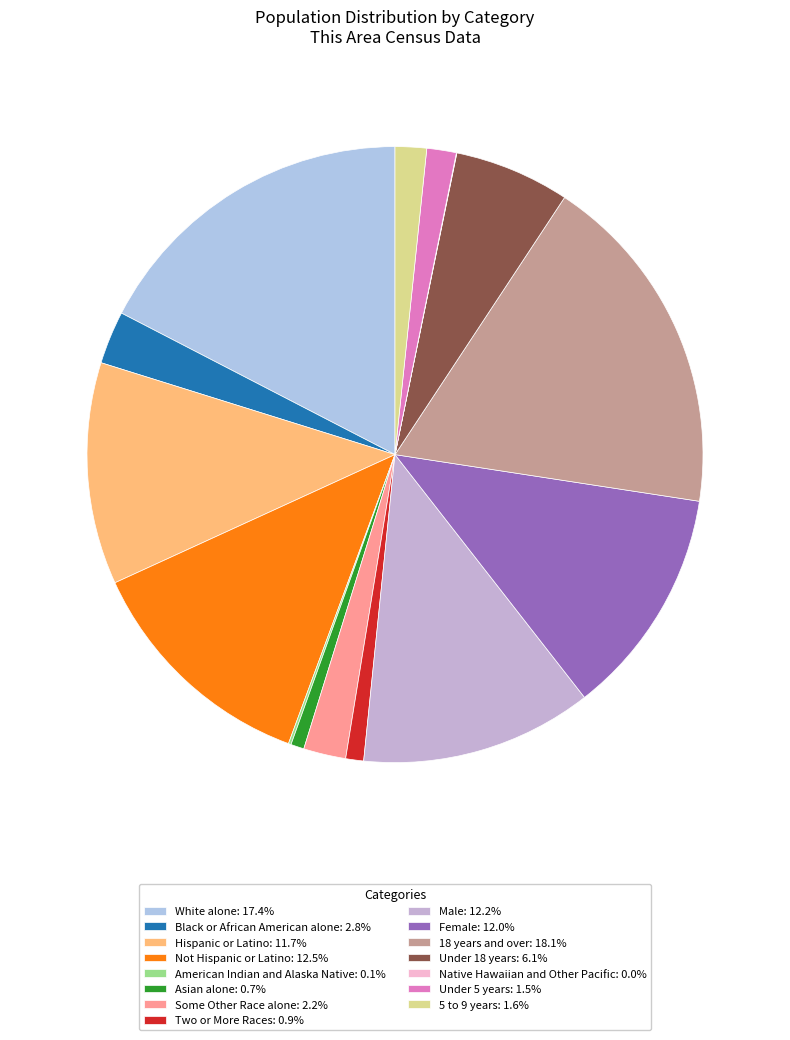

True or false: Under 5 years accounts for 2% of the total.

True